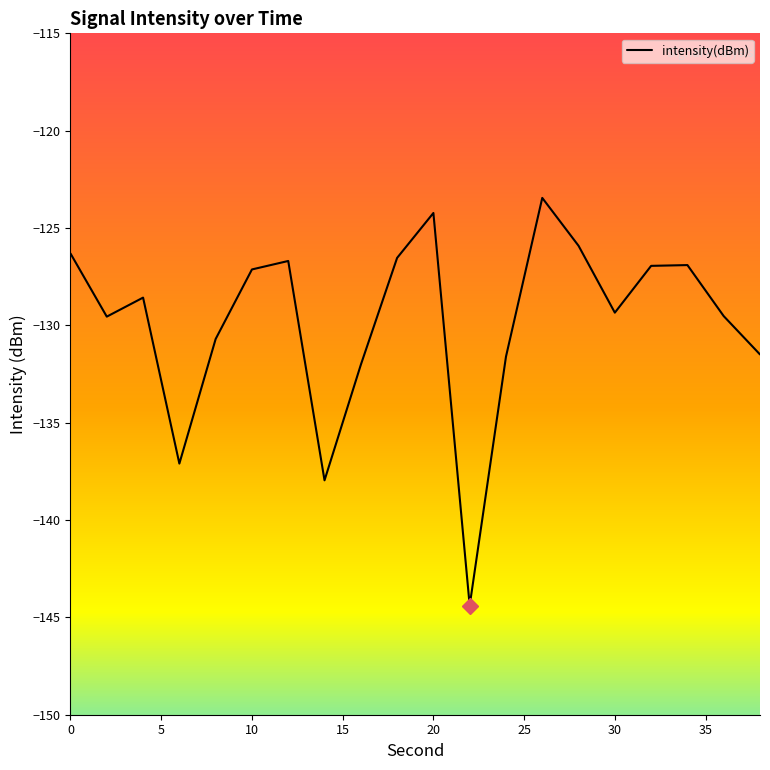

What is the minimum value shown in the chart?

-144.4